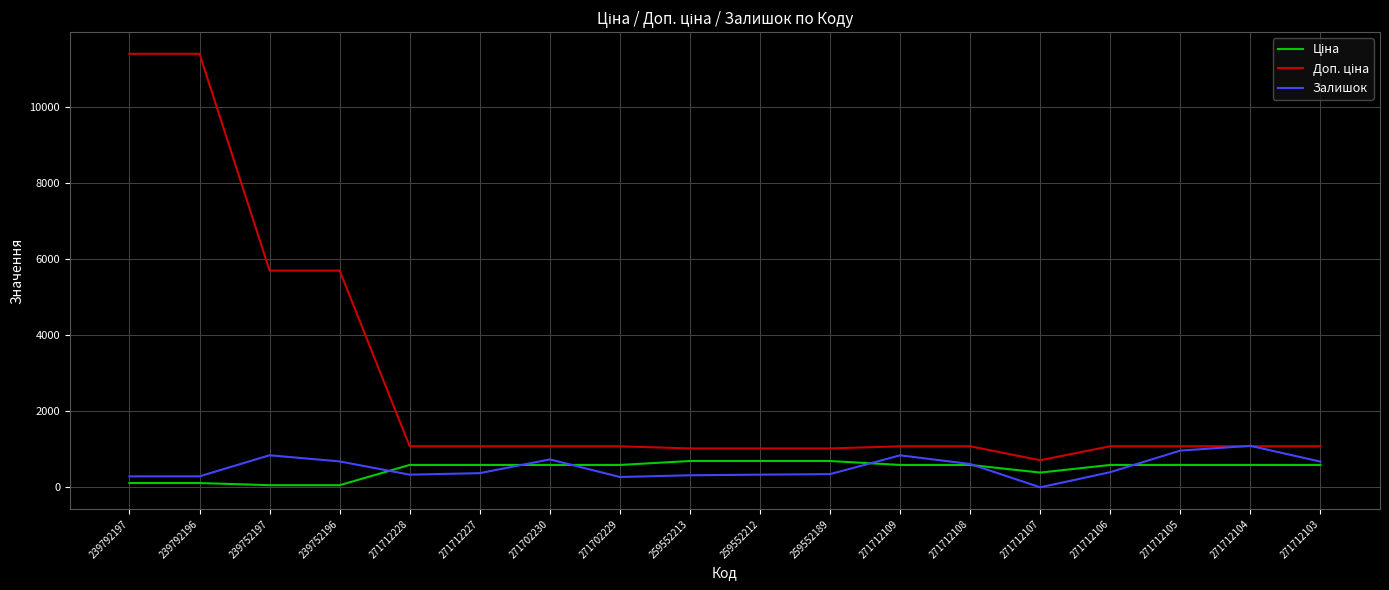

Does the chart display data point markers on the line(s)?

No